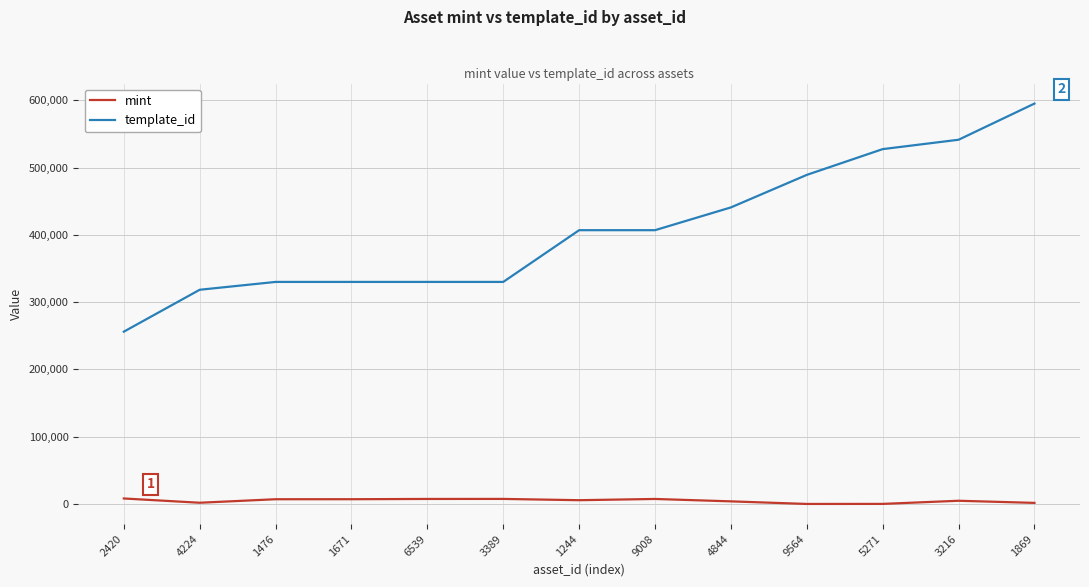

The value of template_id at 9564 is 489234. True or false?

True